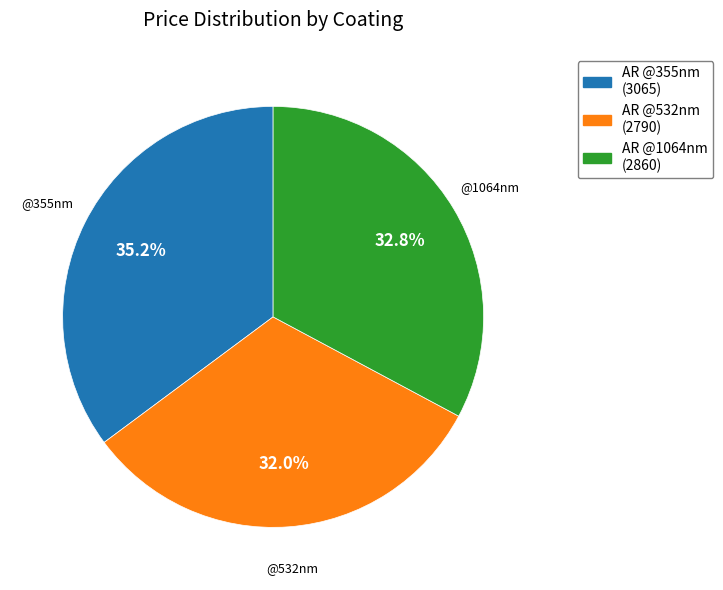

Does any single category account for the majority?

No